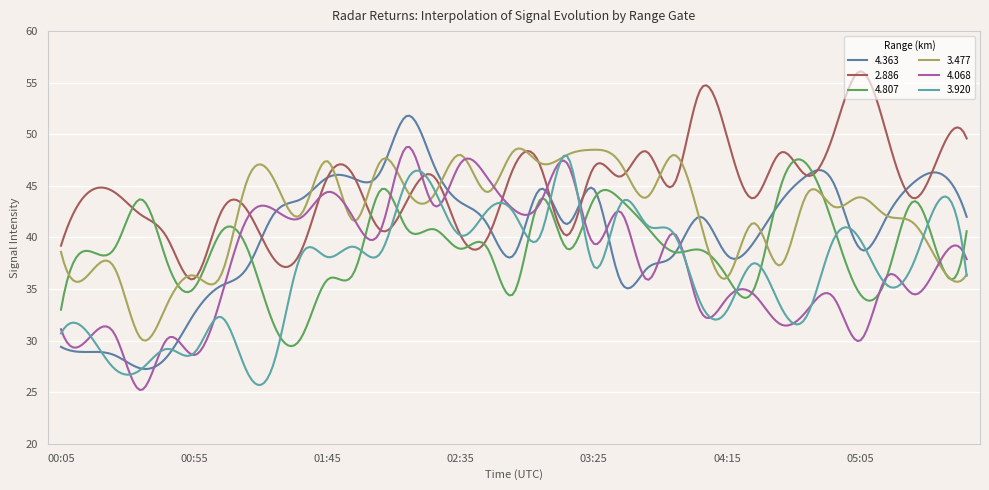

What is the maximum value for 3.920?

47.9